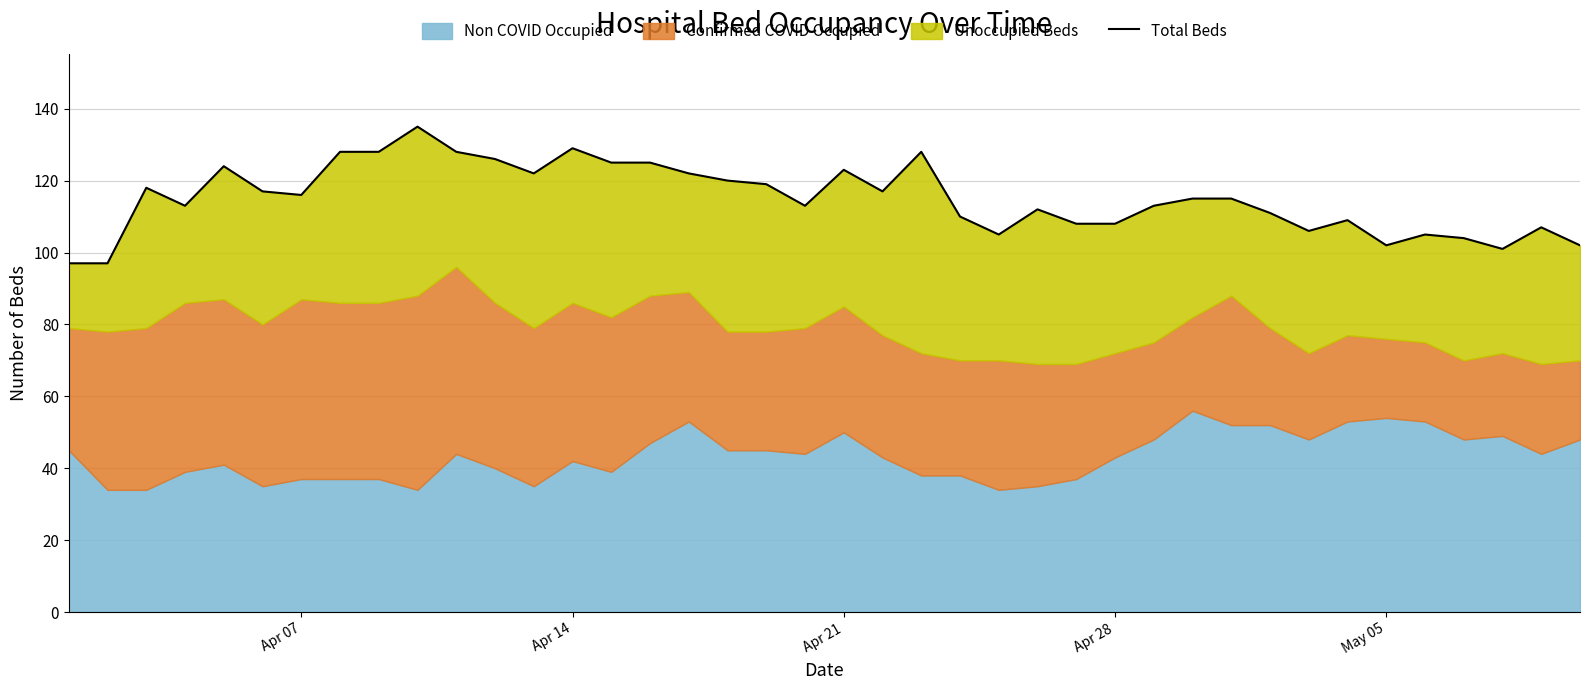

What is the sum of all values?

4603